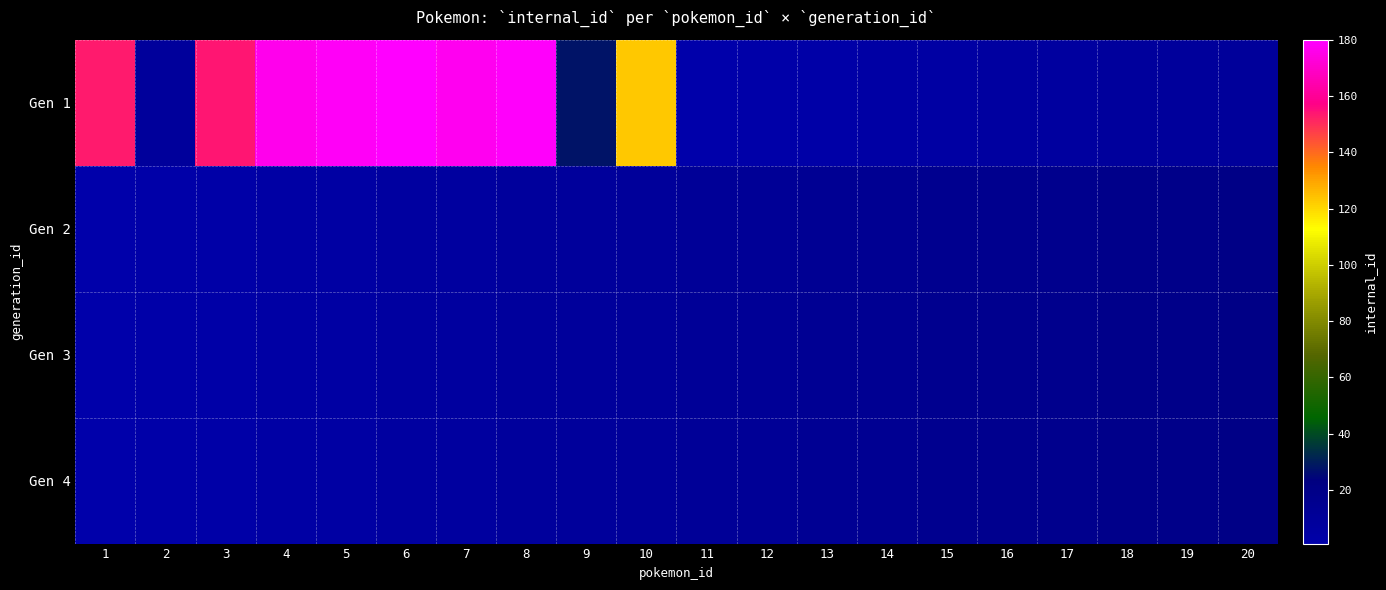

Rank the series at 12 from lowest to highest value.

Gen 1, Gen 2, Gen 3, Gen 4